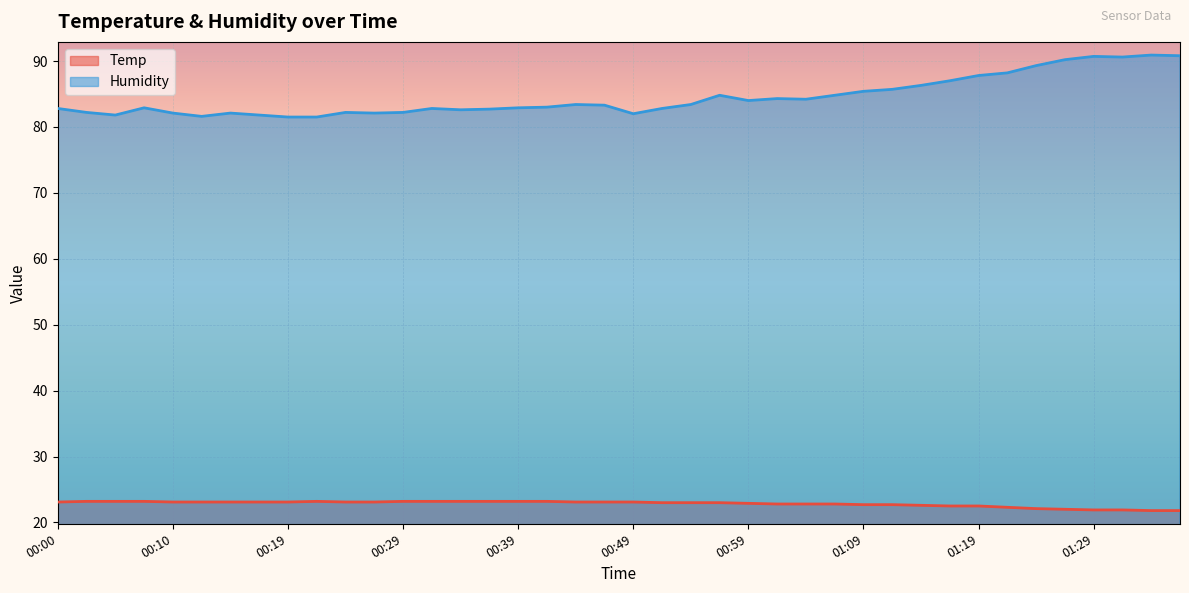

True or false: Temp and Humidity intersect in this chart.

False